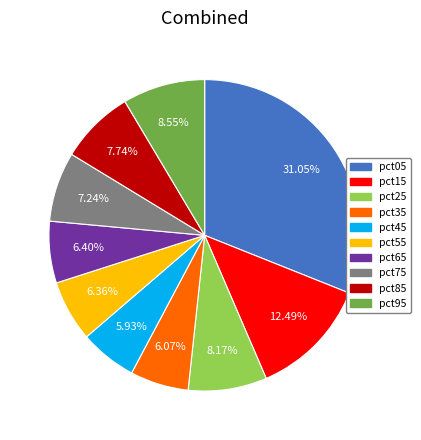

Is it true that pct45 is 16% of the pie?

False